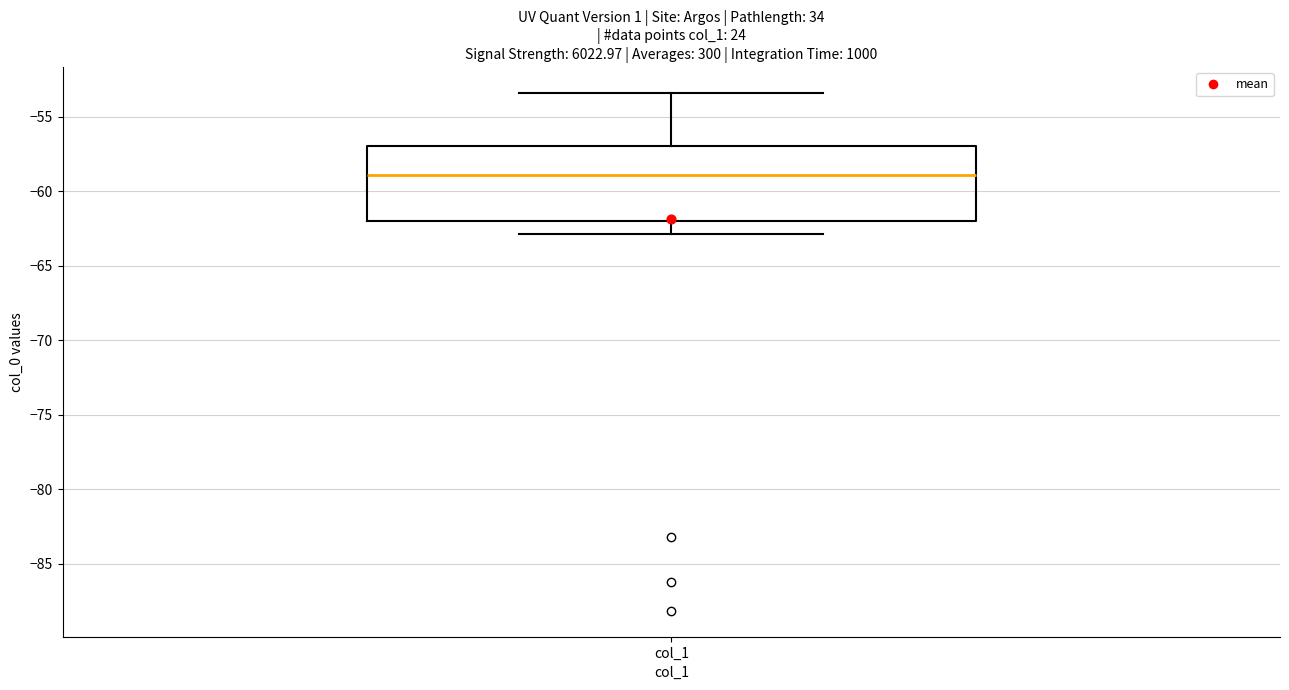

Read this box plot against the y-axis: the position of the median line, the range covered by the box, and the ends of both whiskers. The values are not printed on the chart, so give them approximately, as read against the axis.

median -59.0, box -62.0 to -57.0, whiskers -63.0 to -53.5